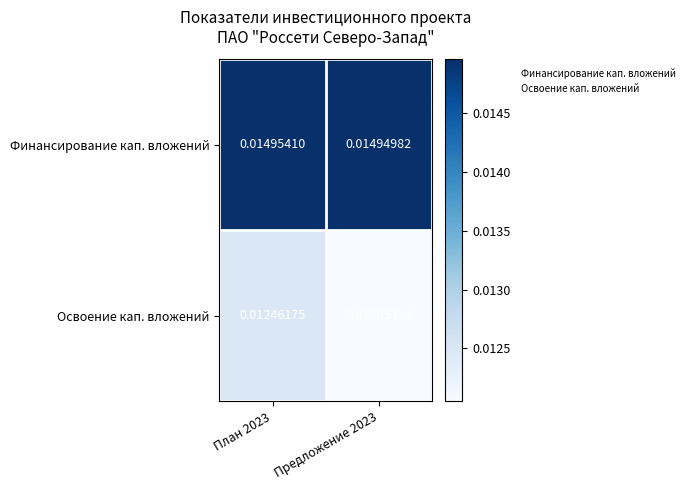

Is the value of Освоение кап. вложений at План 2023 greater than the value of Финансирование кап. вложений at Предложение 2023?

No